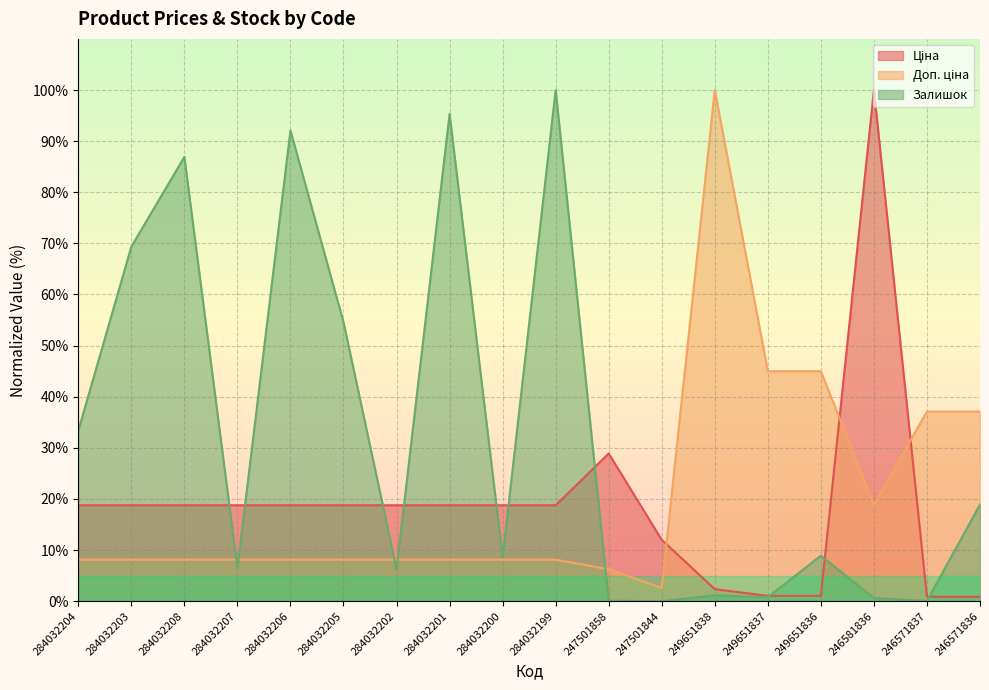

What is the total value across all series at 249651838?

103.5